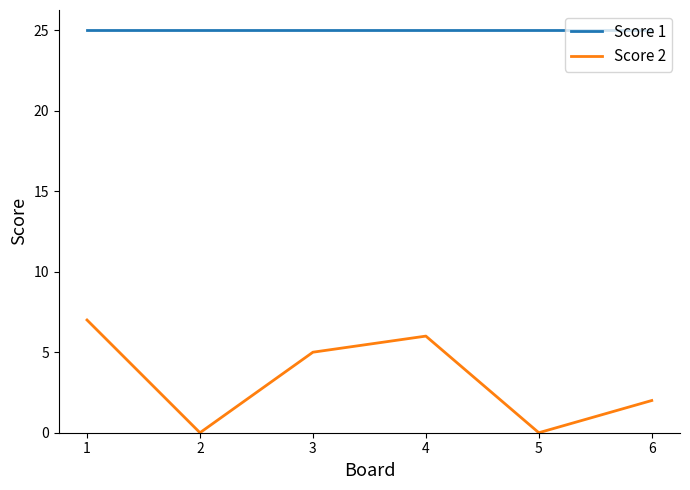

Is the value of Score 1 at 2 greater than the value of Score 2 at 4?

Yes